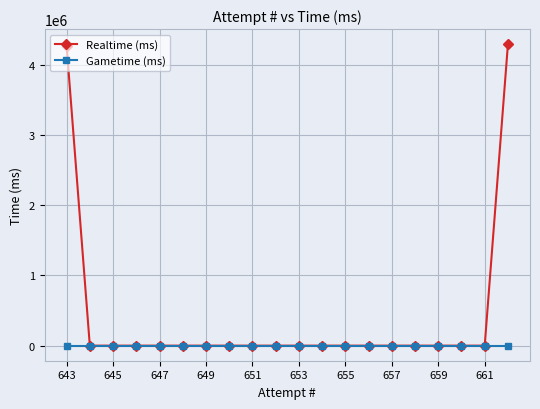

Is this an area chart (filled region under the line)?

No